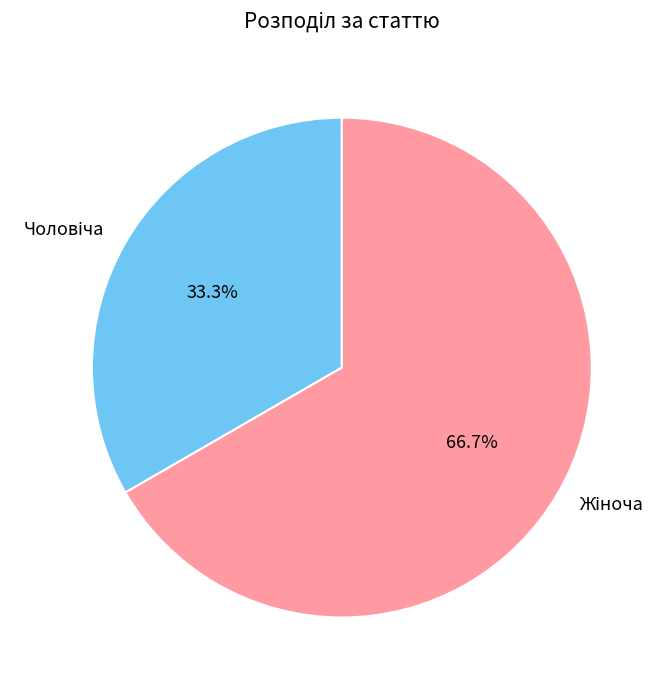

Is there a majority slice in this chart?

Yes